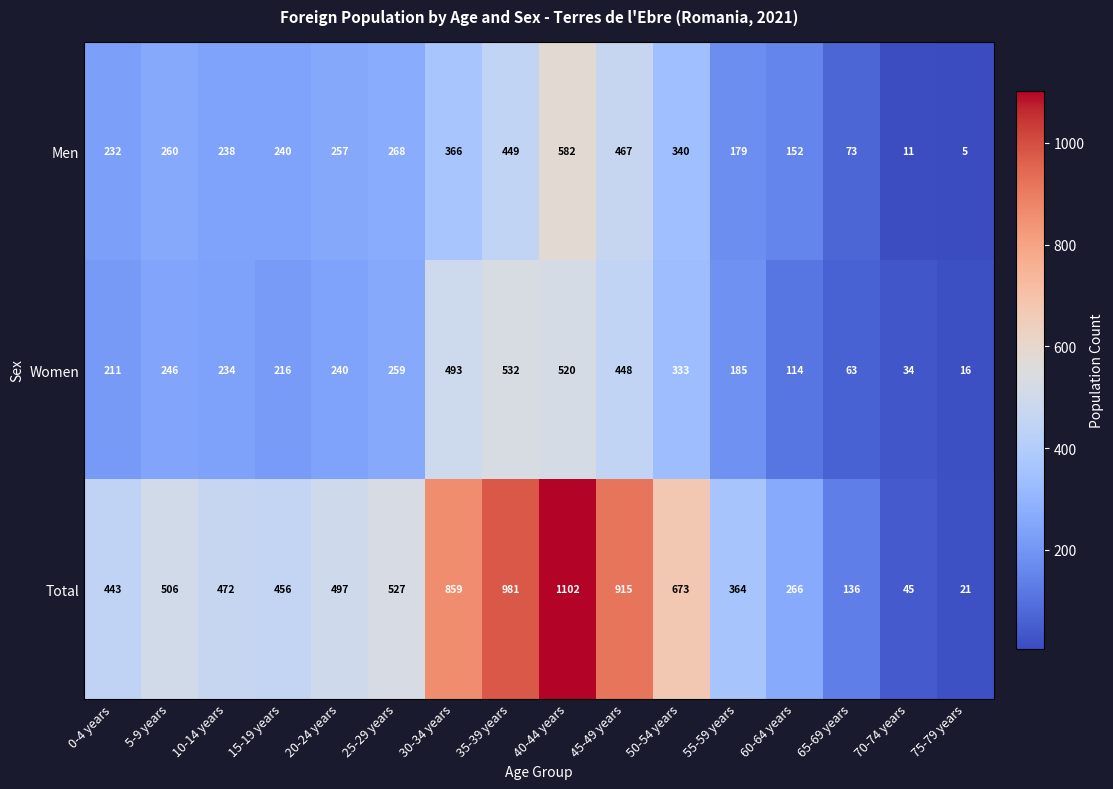

At which category does the chart reach its minimum across all series?

75-79 years